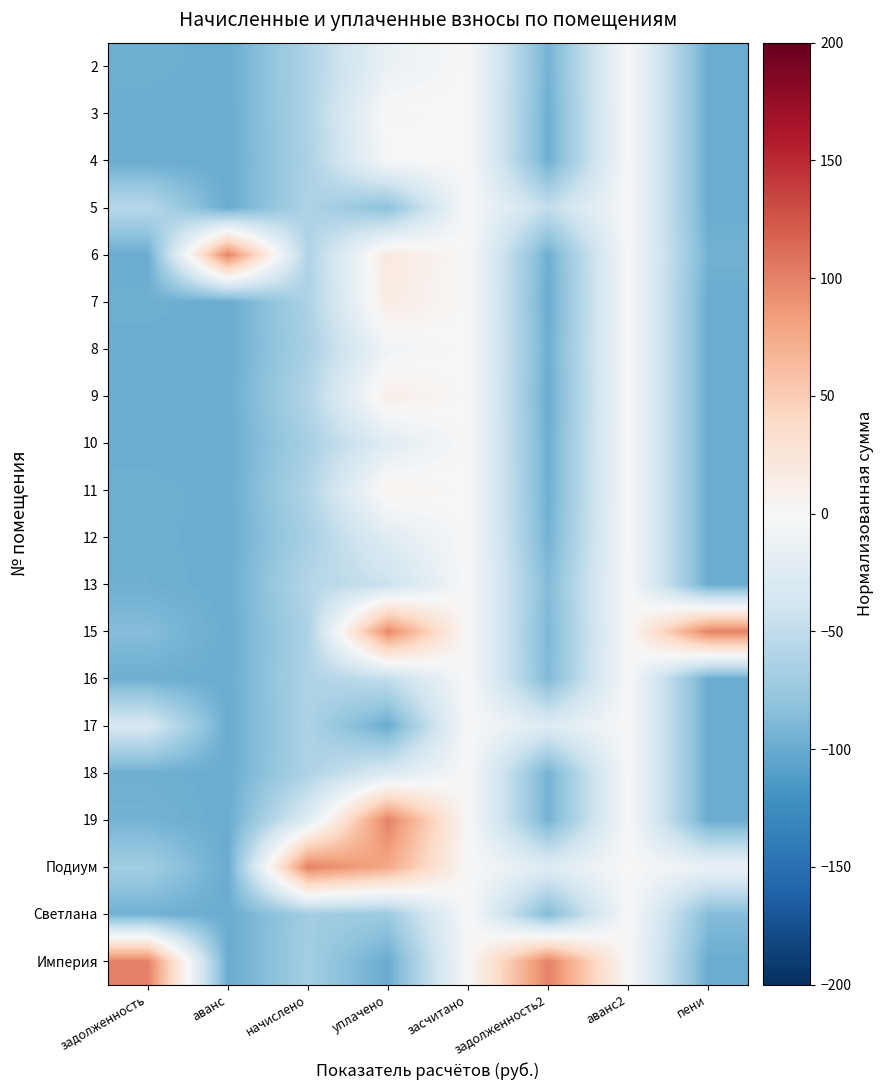

At how many categories does at least one series exceed -80?

8